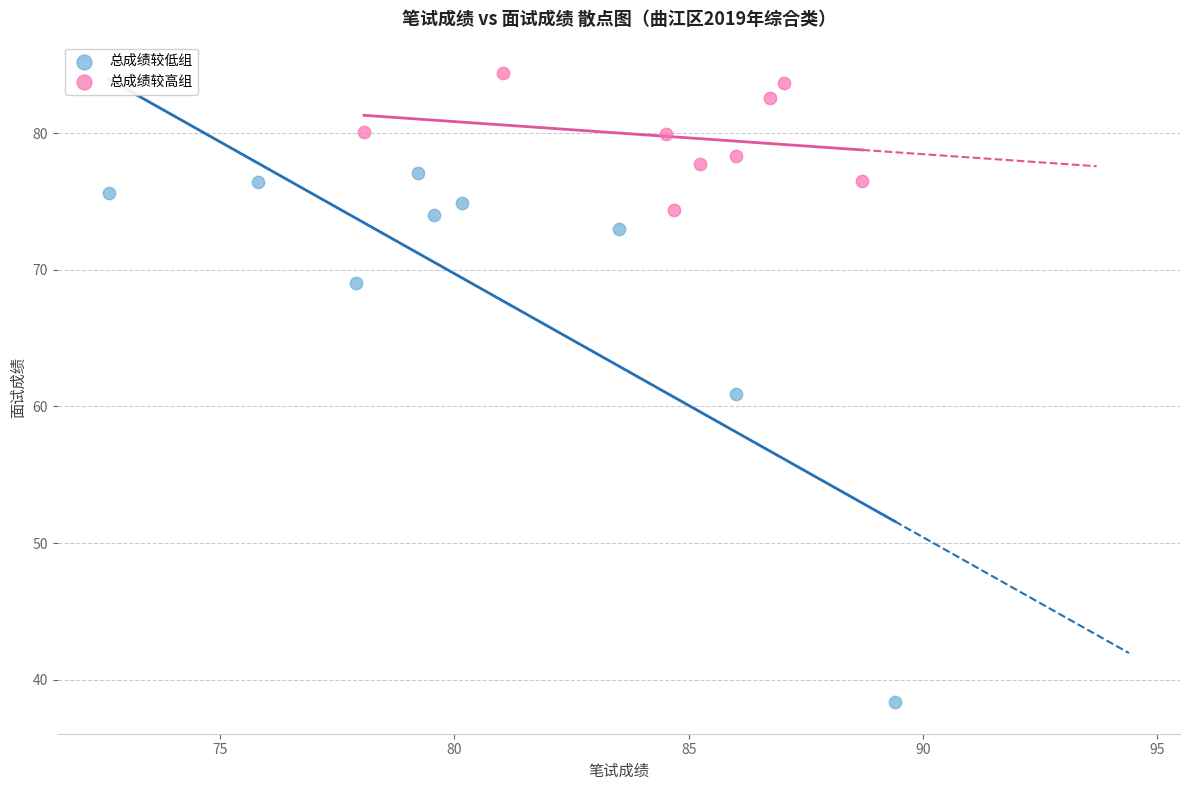

Which series has the widest spread of Y values?

总成绩较低组